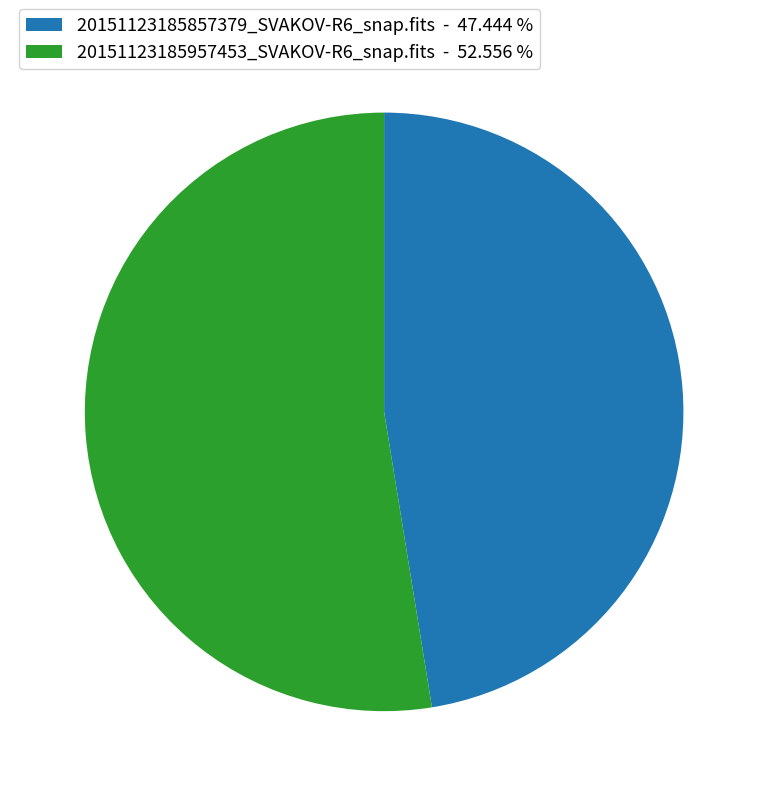

Rank the categories by value from highest to lowest.

20151123185957453_SVAKOV-R6_snap.fits, 20151123185857379_SVAKOV-R6_snap.fits